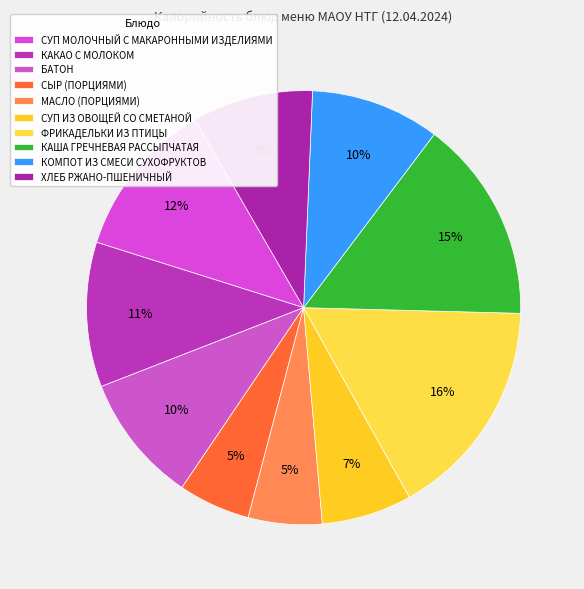

Does СЫР (ПОРЦИЯМИ) represent more than half of the total?

No